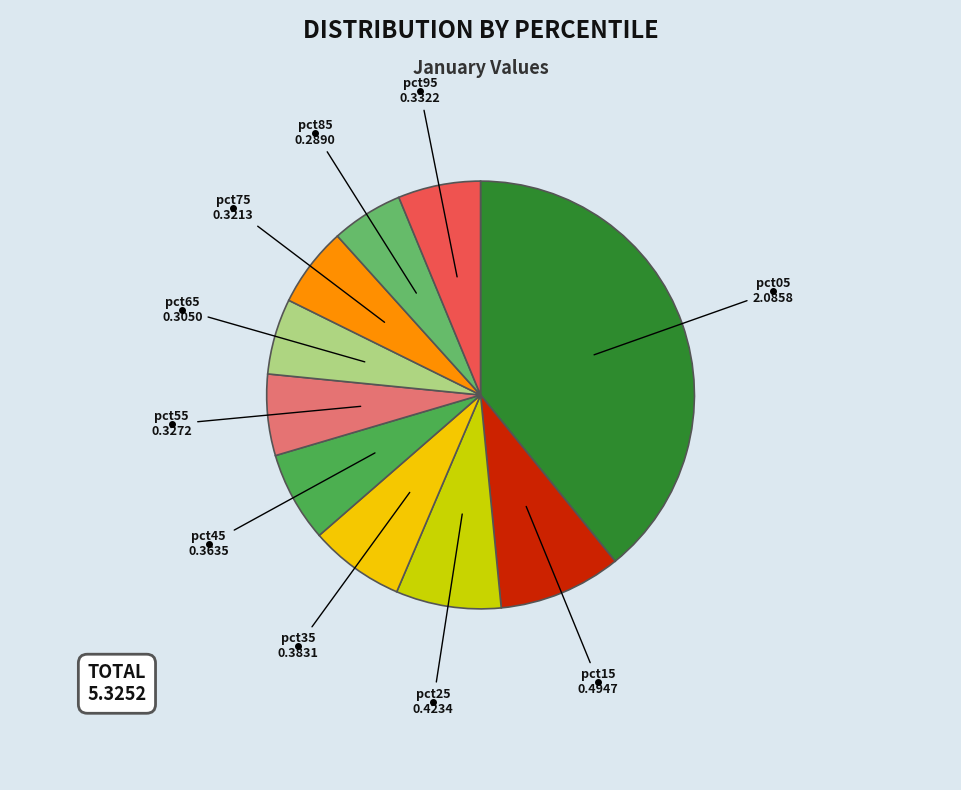

How many slices are in this pie chart?

10